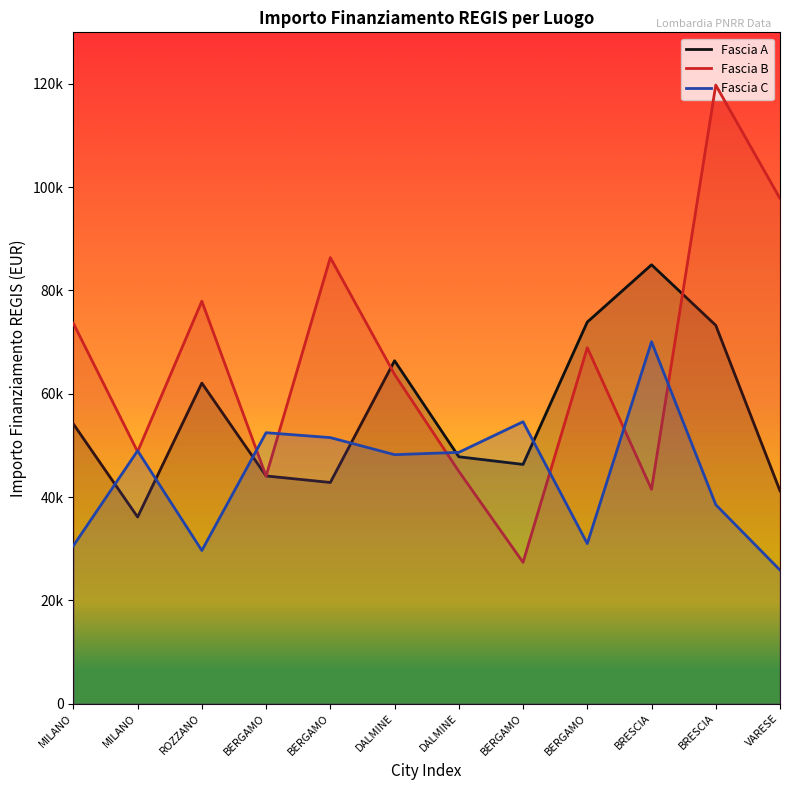

True or false: Fascia C has more than 1 points higher than both neighbors.

True